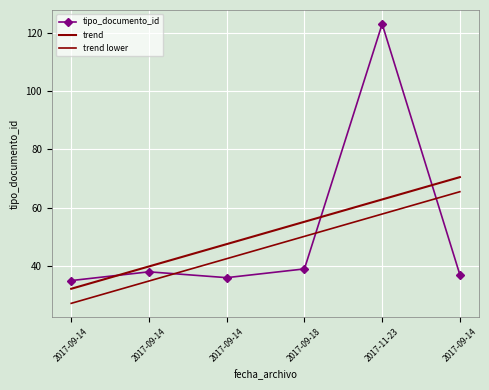

Which series has the largest total across all categories?

tipo_documento_id